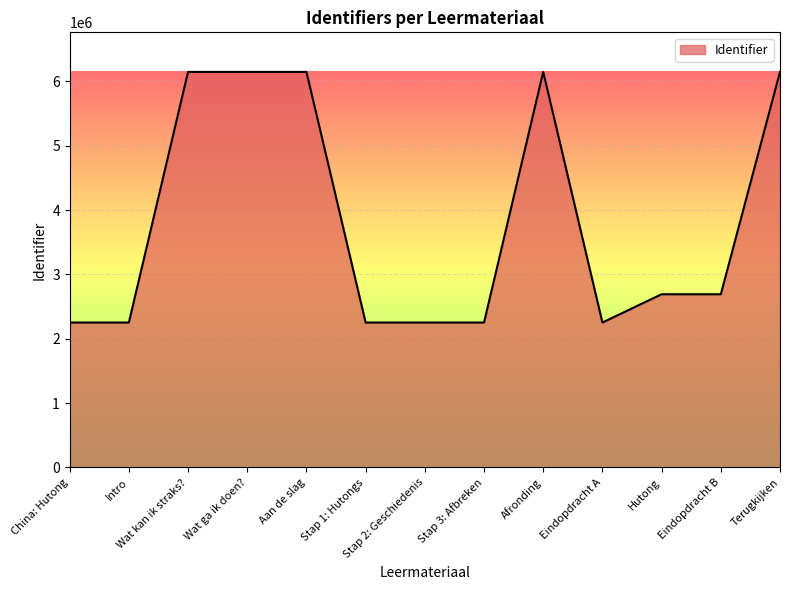

Between Stap 3: Afbreken and Wat ga ik doen?, which is larger?

Wat ga ik doen?